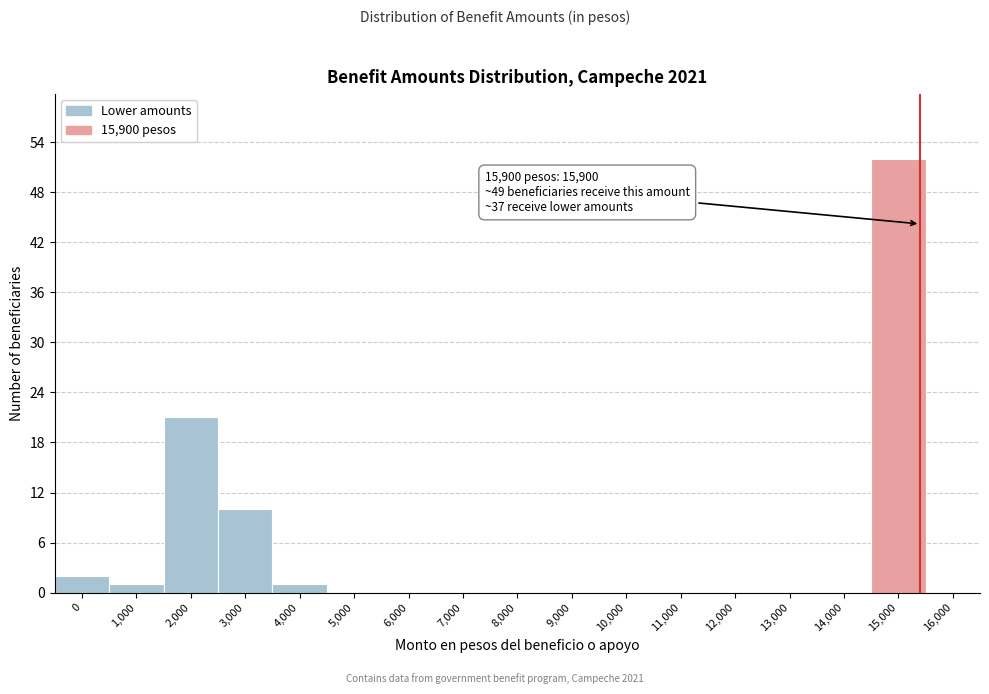

What is the change in value from 12,000 to 15,000?

+52